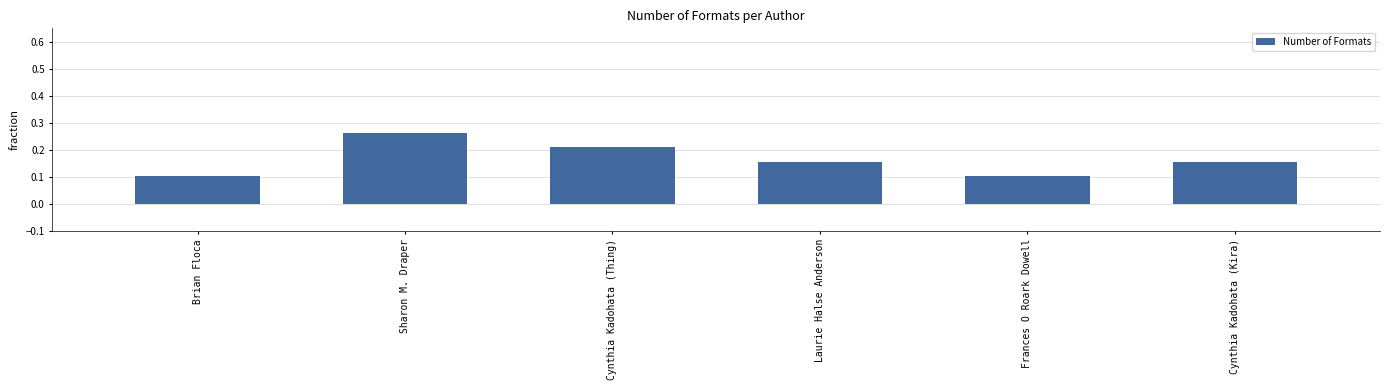

Does the chart contain any negative values?

No